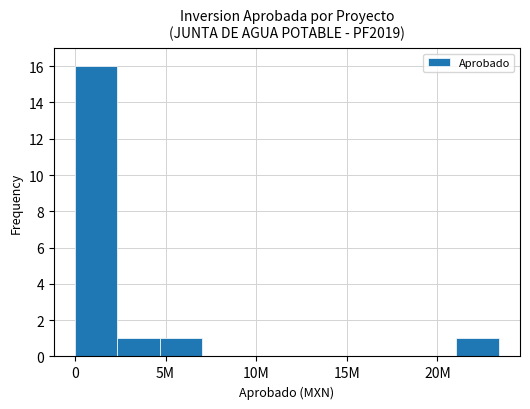

Reading right to left, transcribe all the data shown in this chart.

1	0	0	0	0	0	0	1	1	16